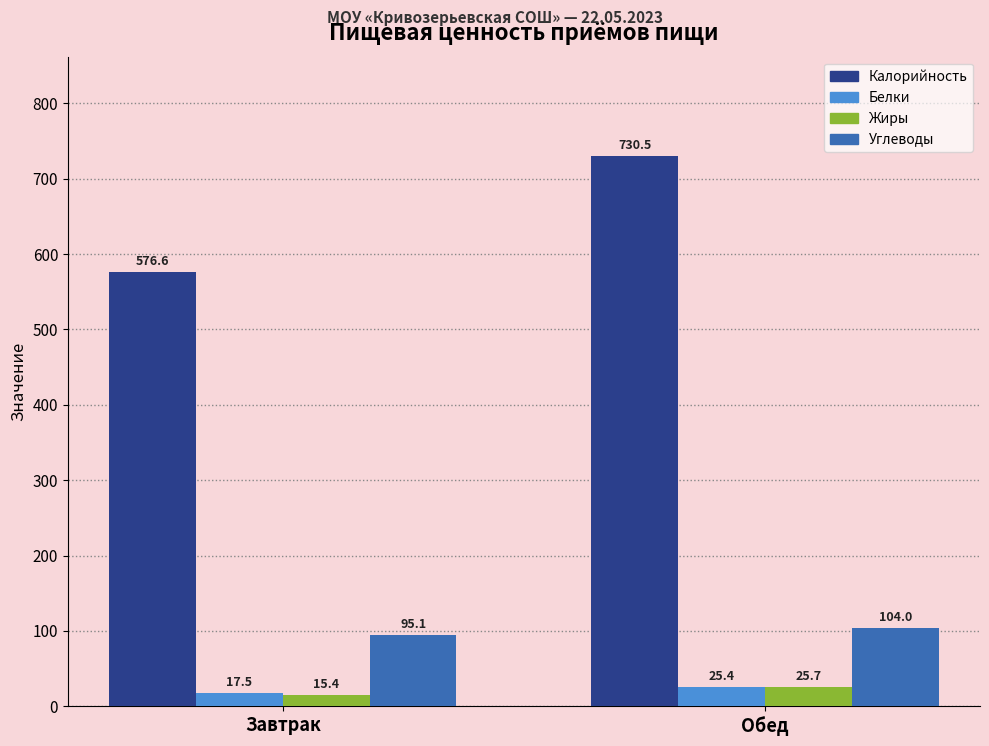

Which series has the widest spread of values?

Калорийность